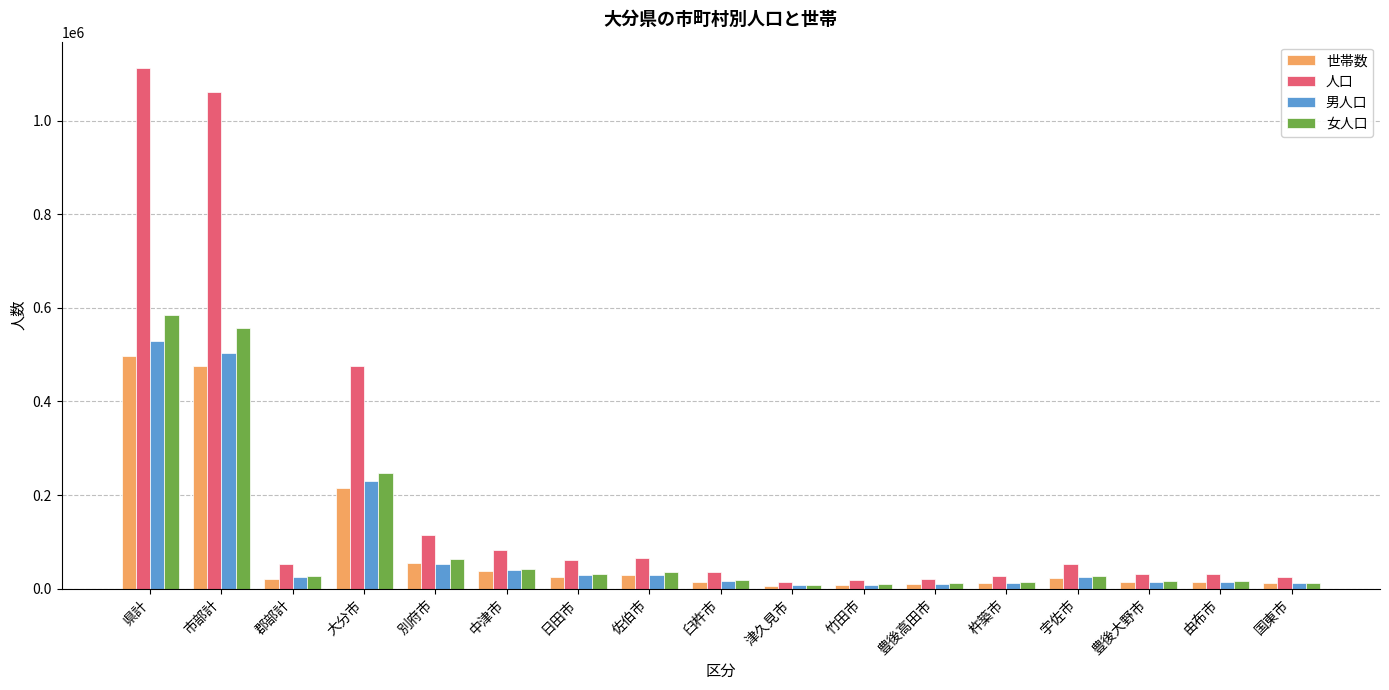

List the series in order of their peak value, lowest first.

世帯数, 男人口, 女人口, 人口